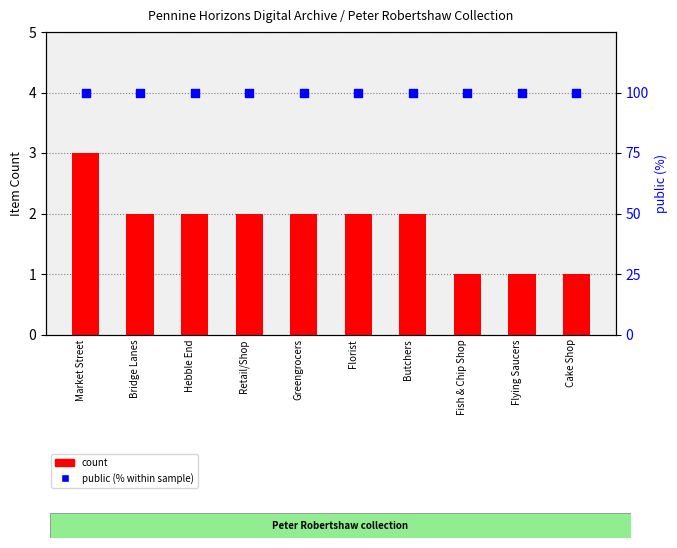

Which series has the largest total across all categories?

public (% within sample)